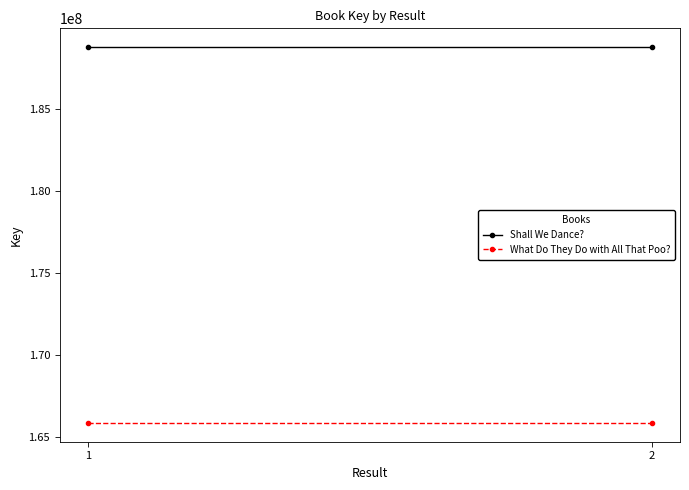

At 2, list the series in order from smallest to largest.

What Do They Do with All That Poo?, Shall We Dance?